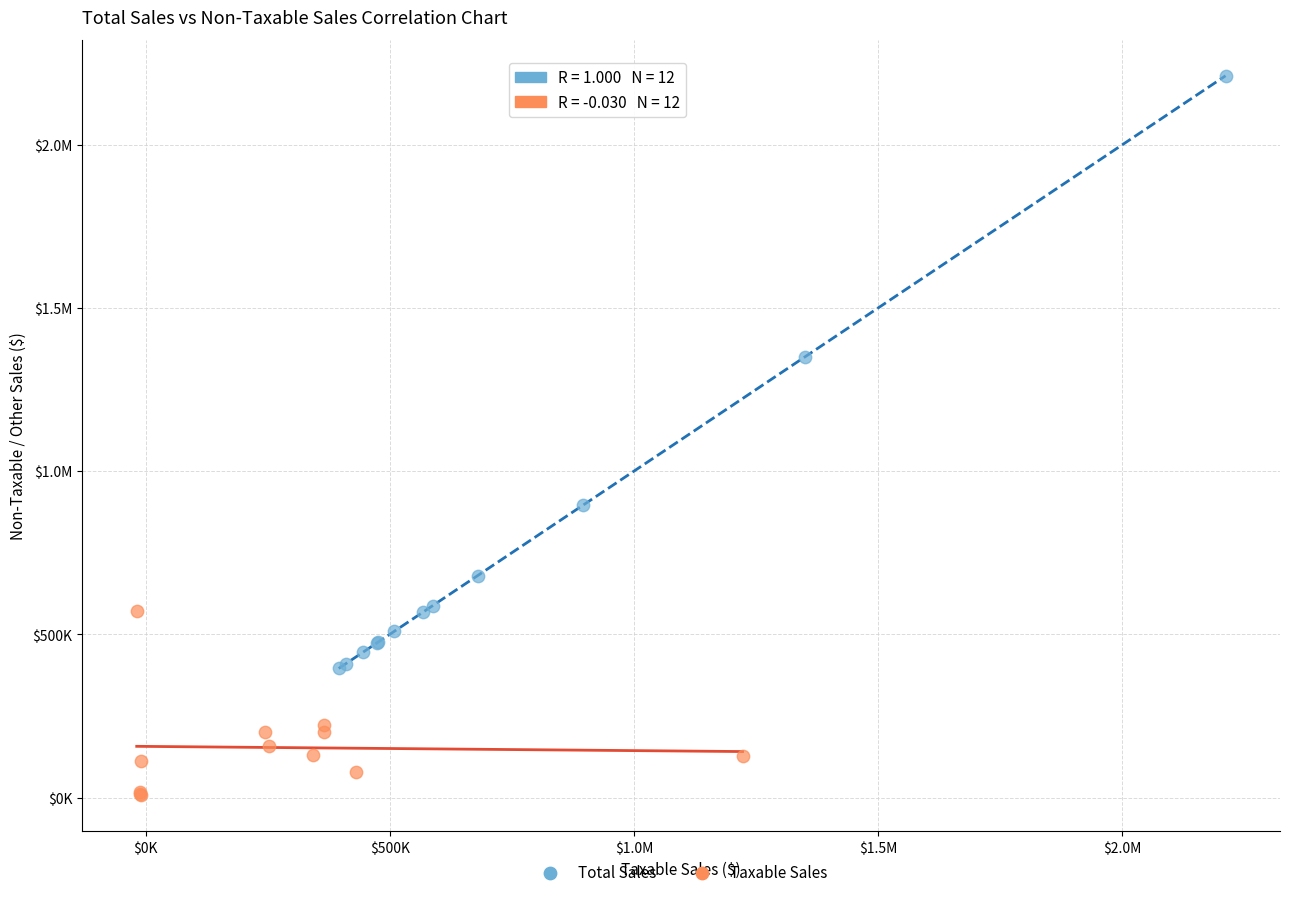

What are all the series names shown in the legend?

Total Sales, Taxable Sales